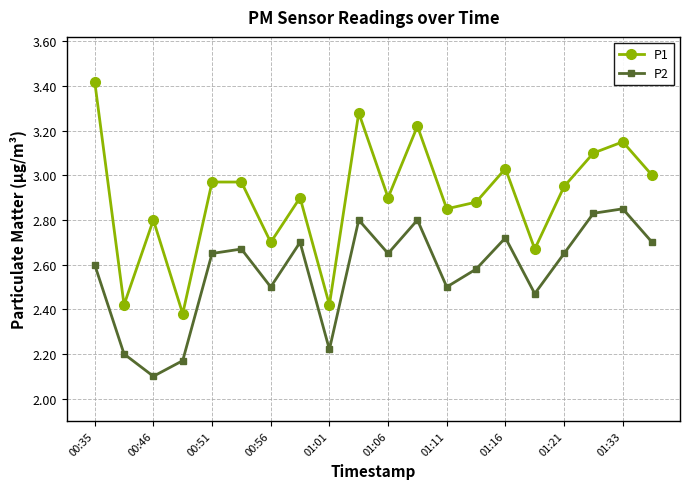

Which series has the widest spread of values?

P1